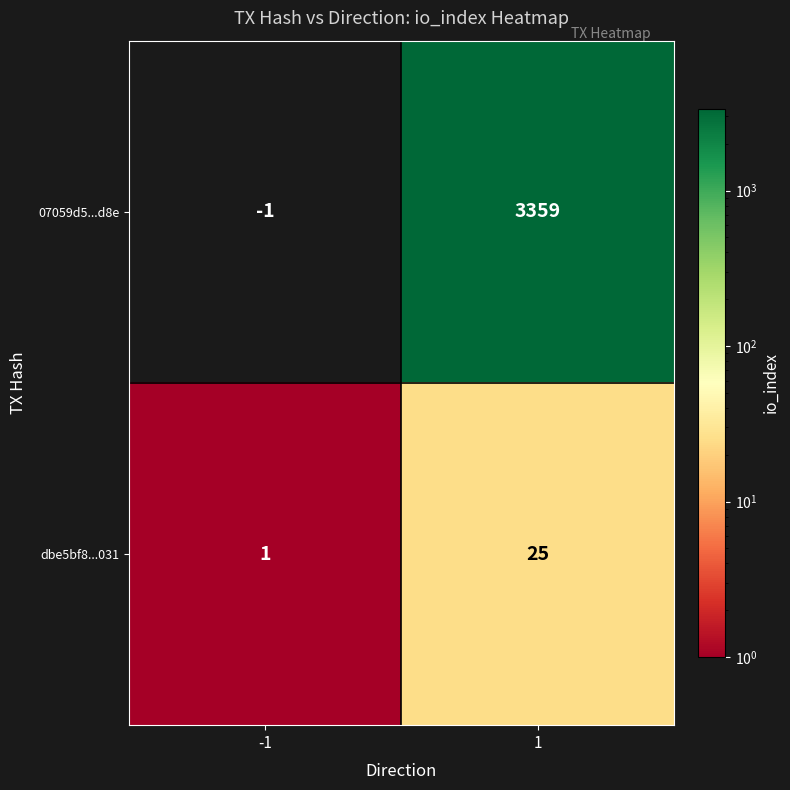

Reading left to right, list all the values displayed in this chart.

07059d5...d8e: -1	3359
dbe5bf8...031: 1	25